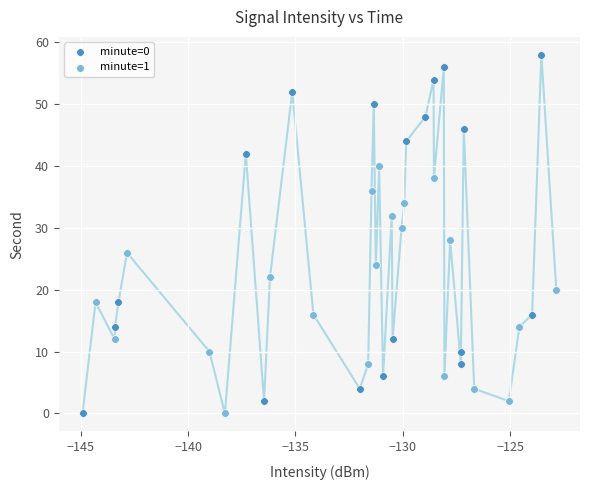

Which series has the widest spread of Y values?

minute=0